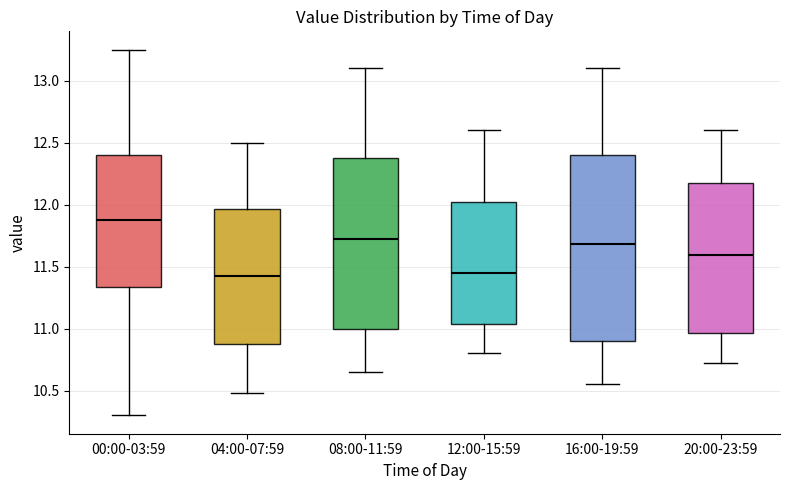

Which box is the tallest, from its lower edge to its upper edge?

16:00-19:59